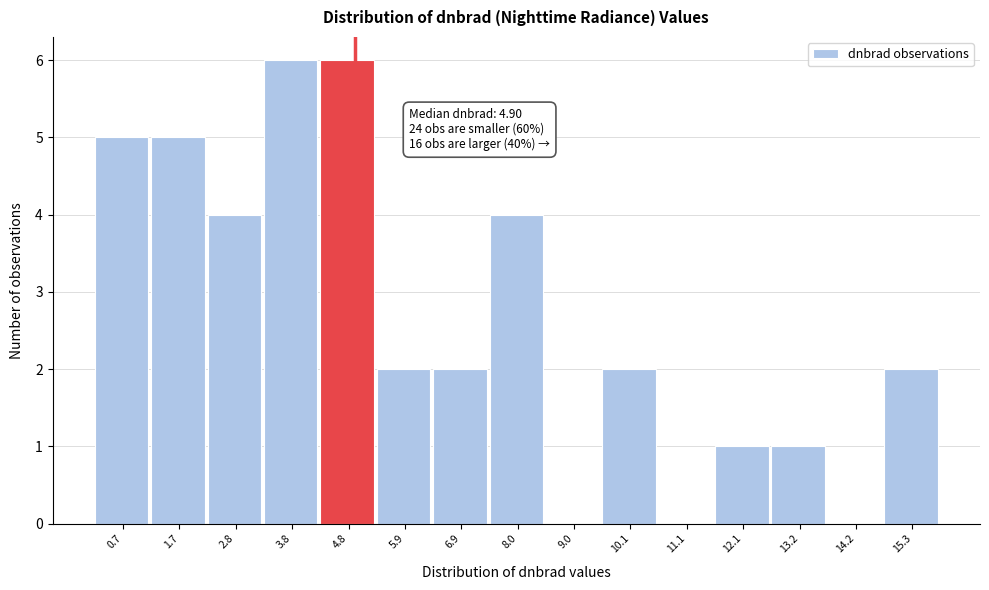

Reading right to left, what are all the values shown in this chart?

15.3=2	14.2=0	13.2=1	12.1=1	11.1=0	10.1=2	9.0=0	8.0=4	6.9=2	5.9=2	4.8=6	3.8=6	2.8=4	1.7=5	0.7=5